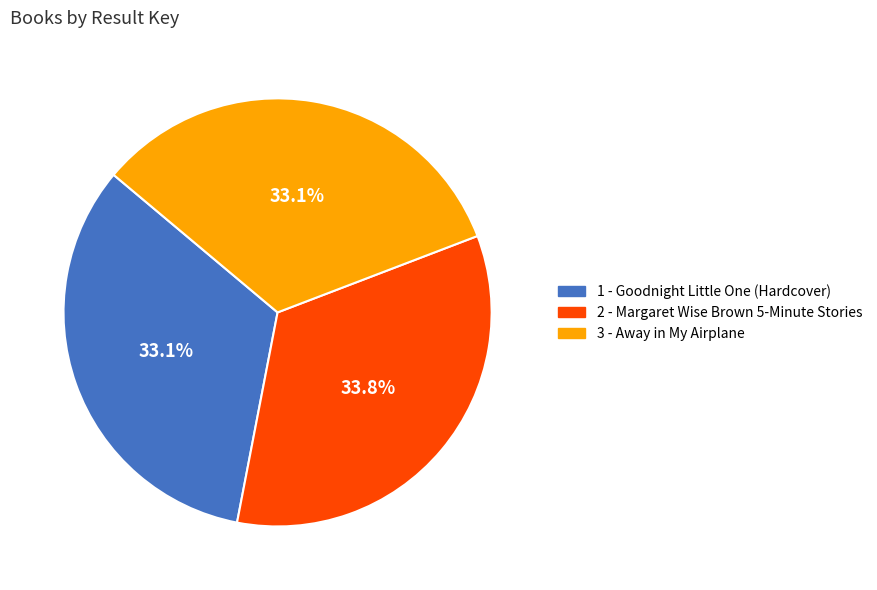

How many segments does this pie chart have?

3